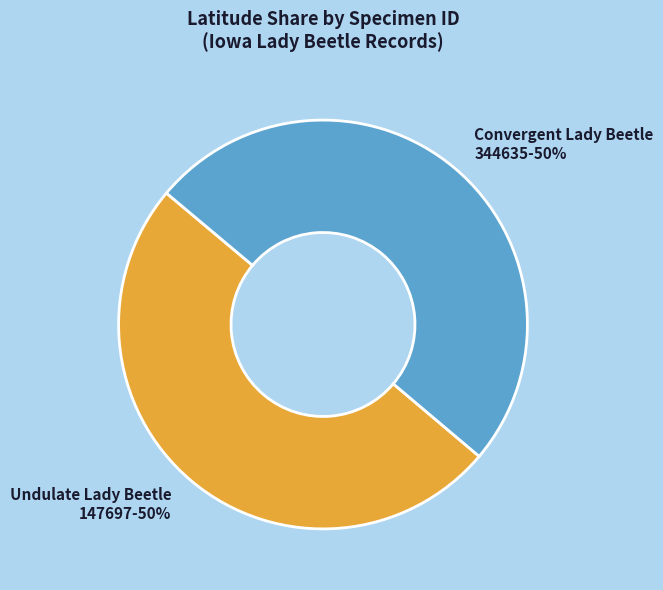

Do 344635 and 147697 together represent more than half of the pie?

Yes